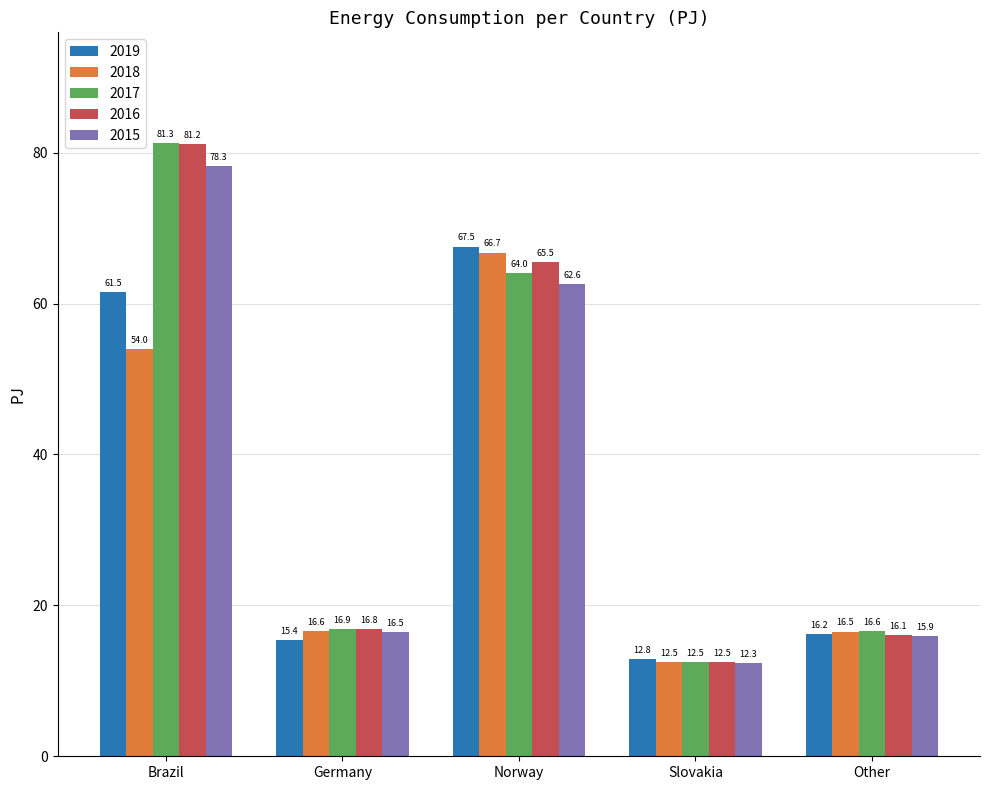

Where does the 2016 series first go above 16?

Brazil